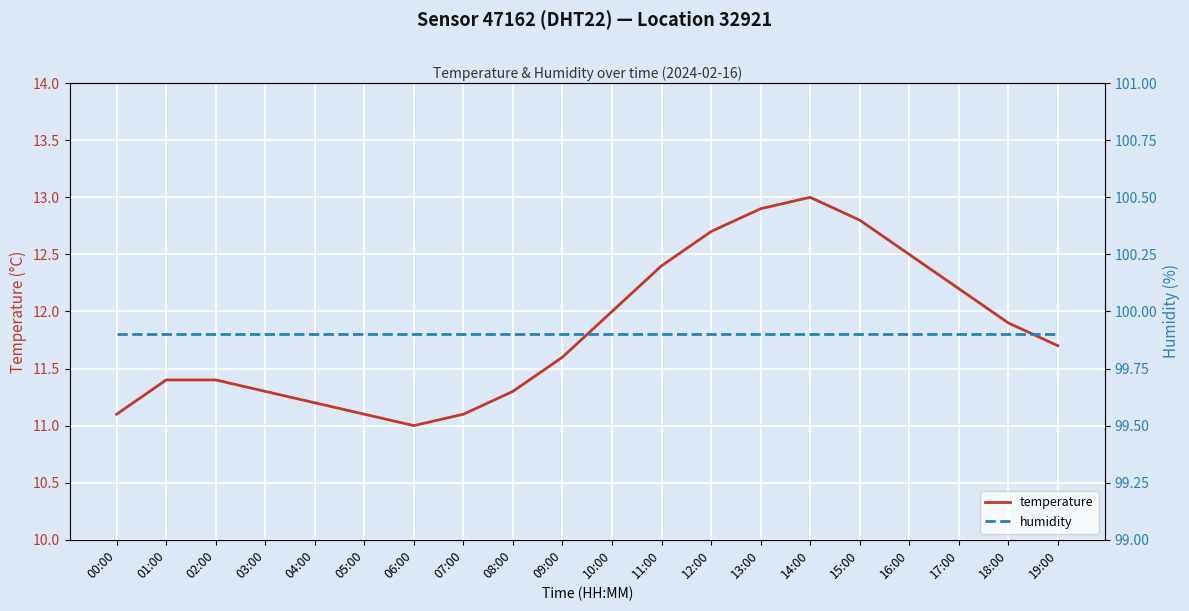

At which label is humidity closest to 99?

00:00